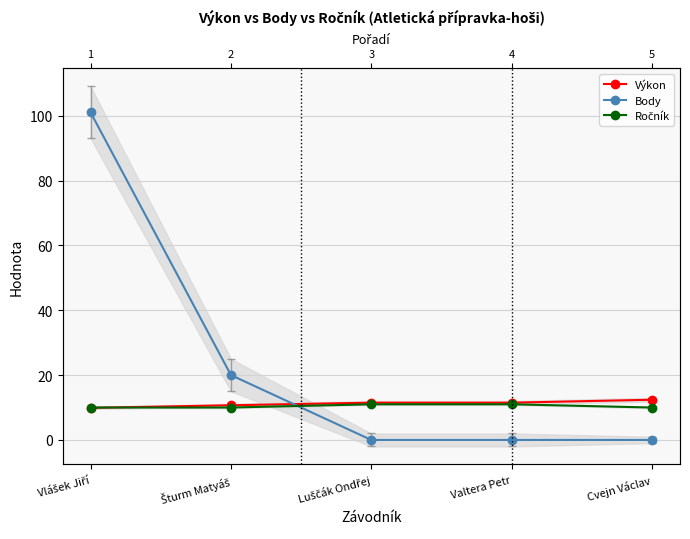

Does the chart have visible grid lines?

Yes